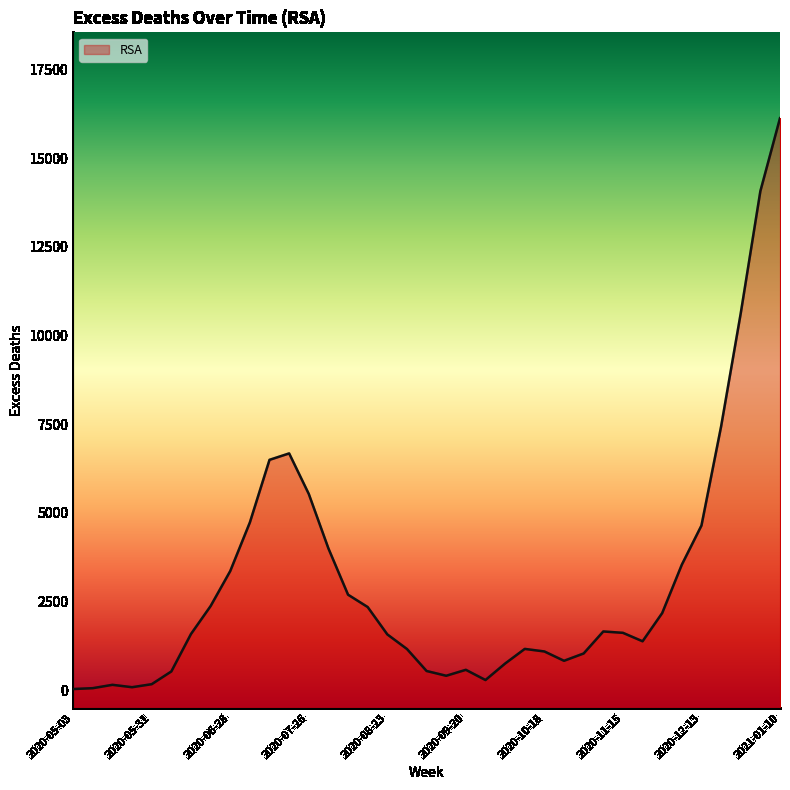

List the labels in order of value, smallest first.

2020-05-03, 2020-05-10, 2020-05-24, 2020-05-17, 2020-05-31, 2020-09-27, 2020-09-13, 2020-06-07, 2020-09-06, 2020-09-20, 2020-10-04, 2020-10-25, 2020-11-01, 2020-10-18, 2020-08-30, 2020-10-11, 2020-11-22, 2020-08-23, 2020-06-14, 2020-11-15, 2020-11-08, 2020-11-29, 2020-08-16, 2020-06-21, 2020-08-09, 2020-06-28, 2020-12-06, 2020-08-02, 2020-12-13, 2020-07-05, 2020-07-26, 2020-07-12, 2020-07-19, 2020-12-20, 2020-12-27, 2021-01-03, 2021-01-10